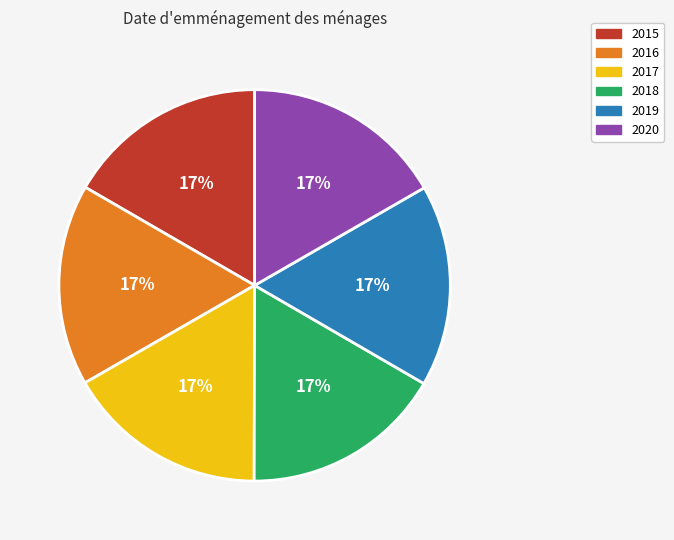

Approximately how many times larger is the value at 2020 compared to 2015?

1.0